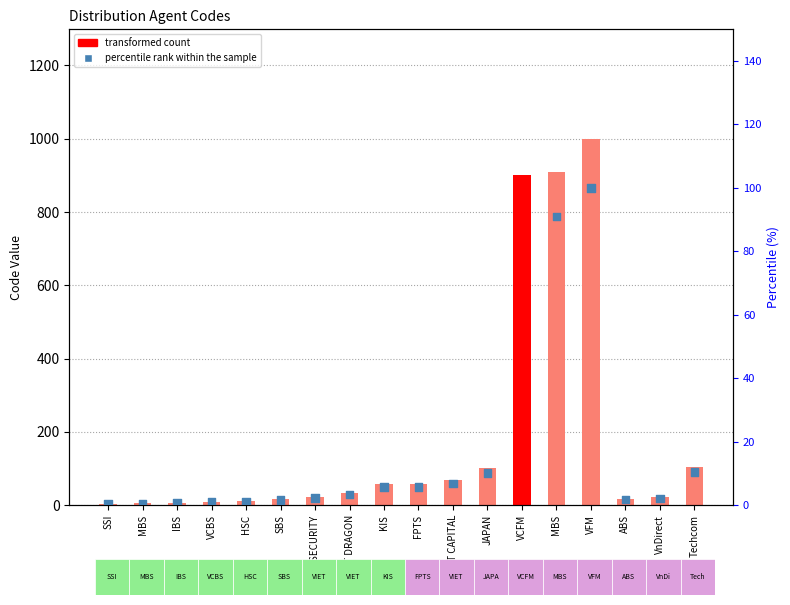

What is the total value across all series at FPTS?

63.8